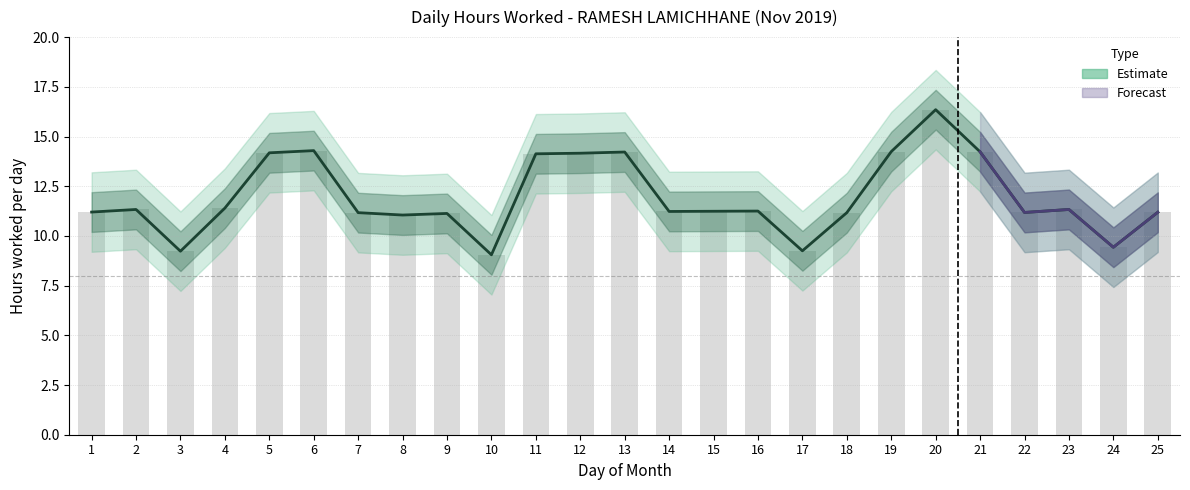

Is it true that the value at 23 is 3.1?

False